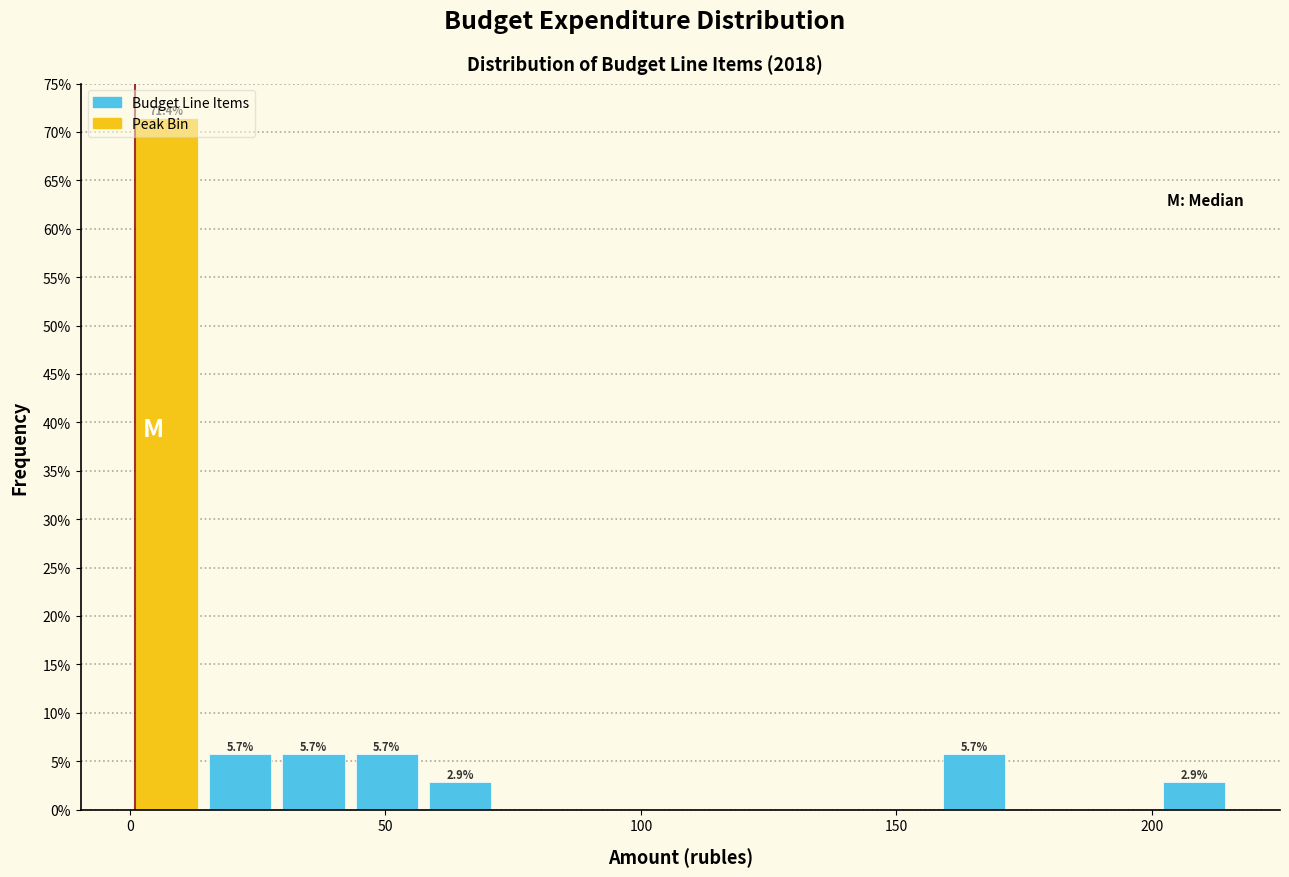

Read against the x-axis, roughly where is the centre of the tallest bar?

5